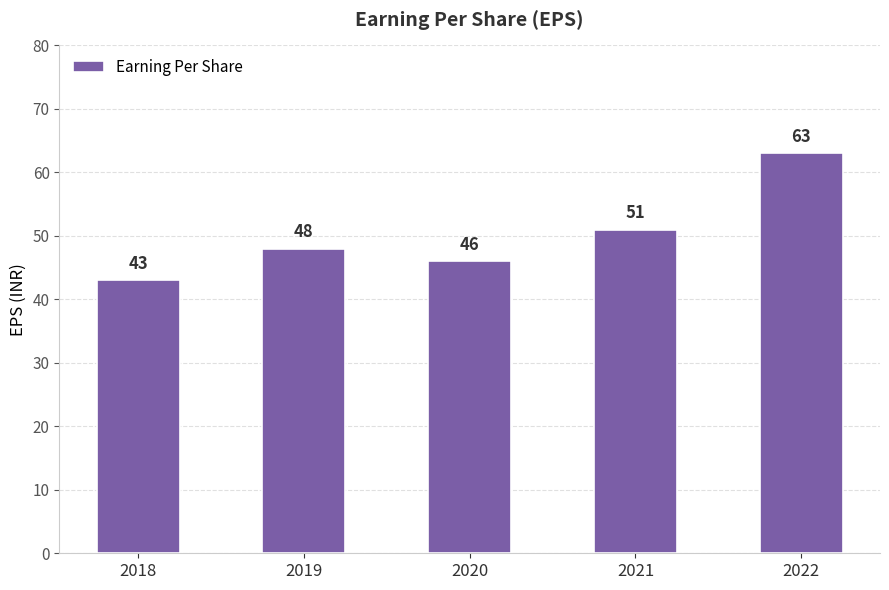

Count the values in the range 46 to 51.

3